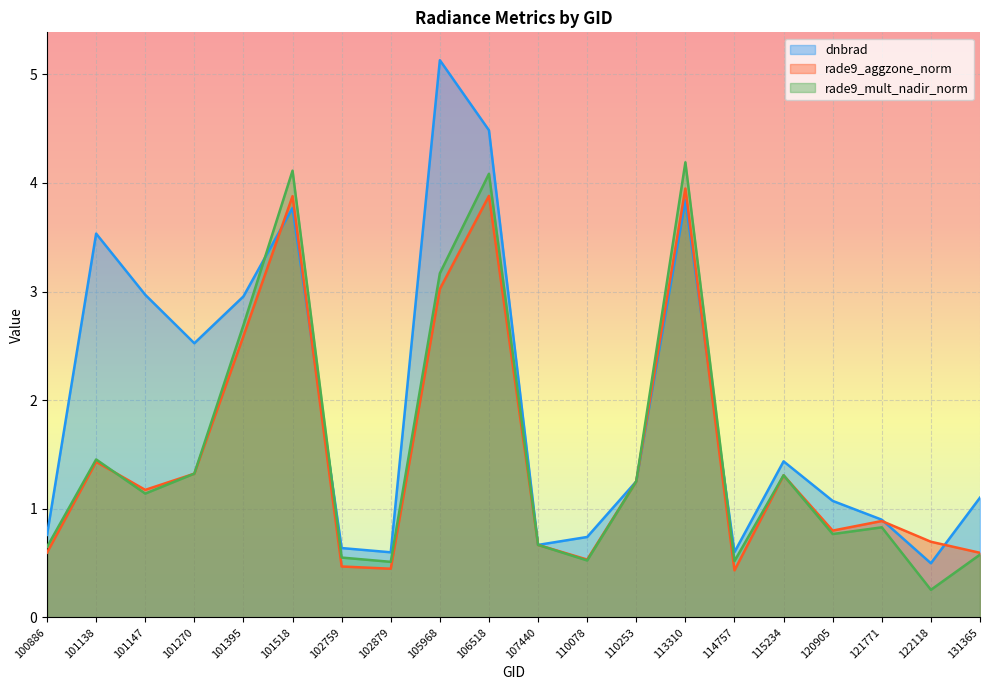

At which category does rade9_aggzone_norm reach its first local peak?

101138